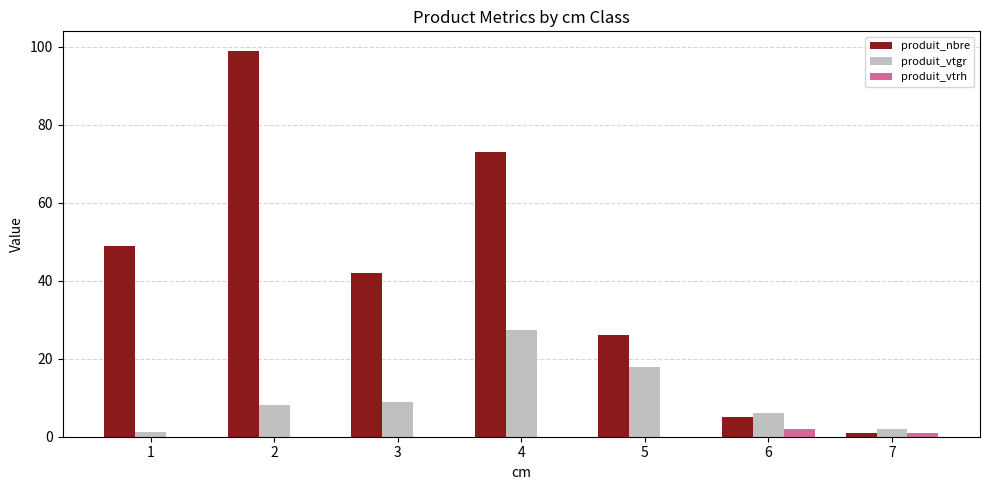

What is the average value of the produit_nbre series?

42.1